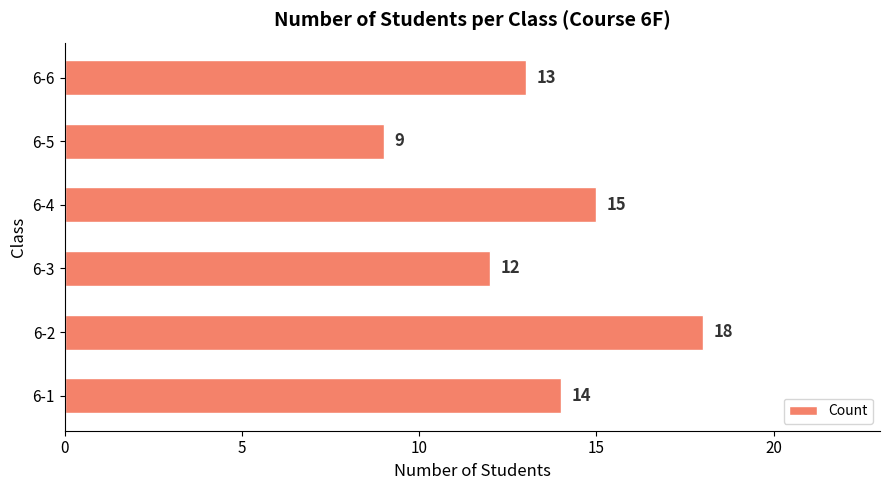

At which label is the value closest to 13?

6-6